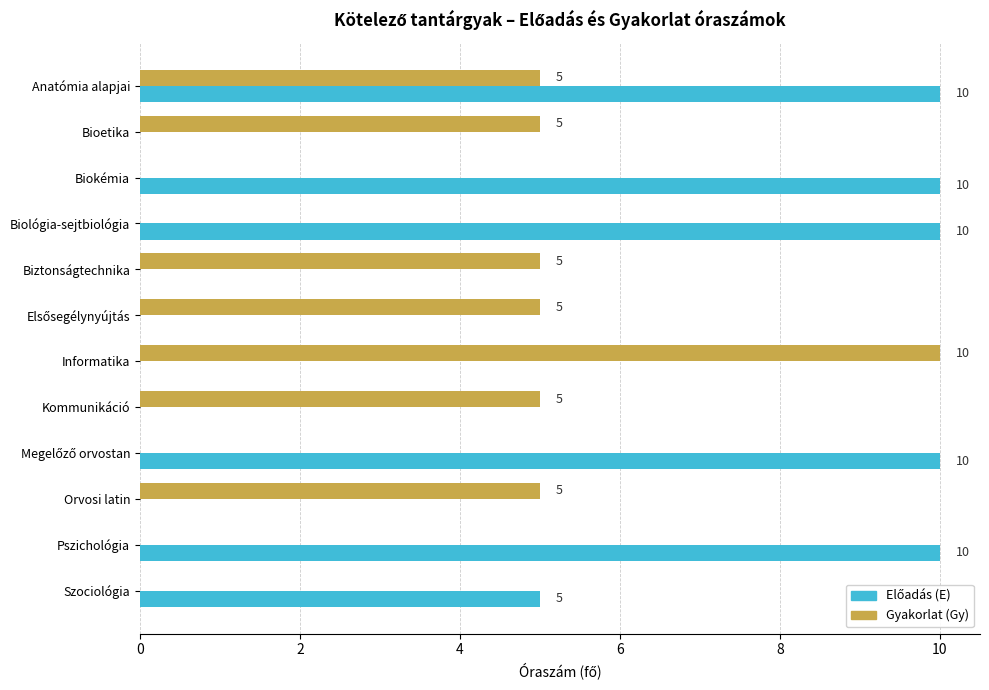

How many categories are shown in the chart?

12